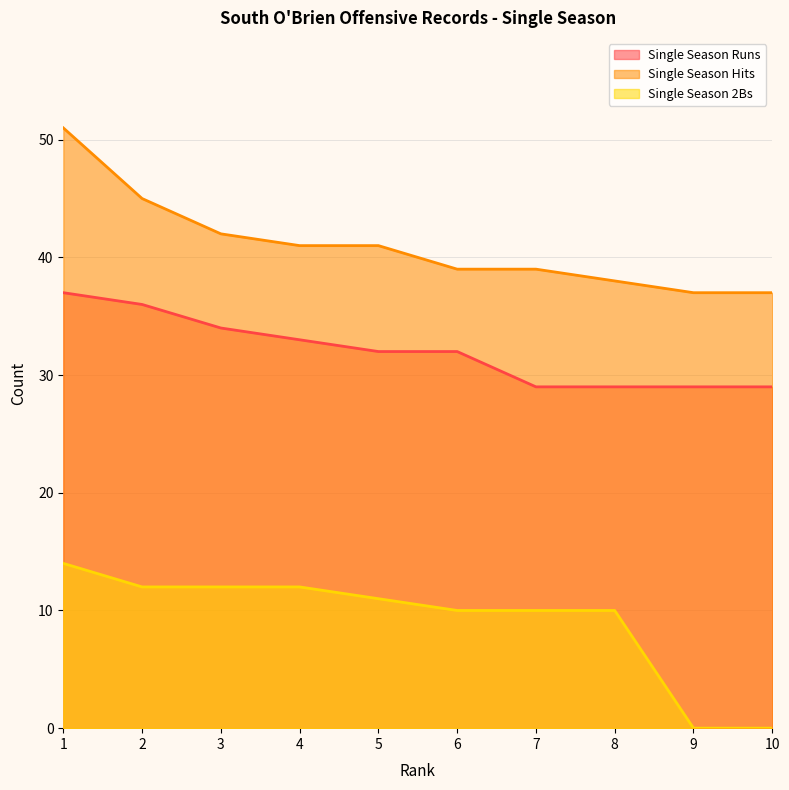

How many lines are shown in the chart?

3